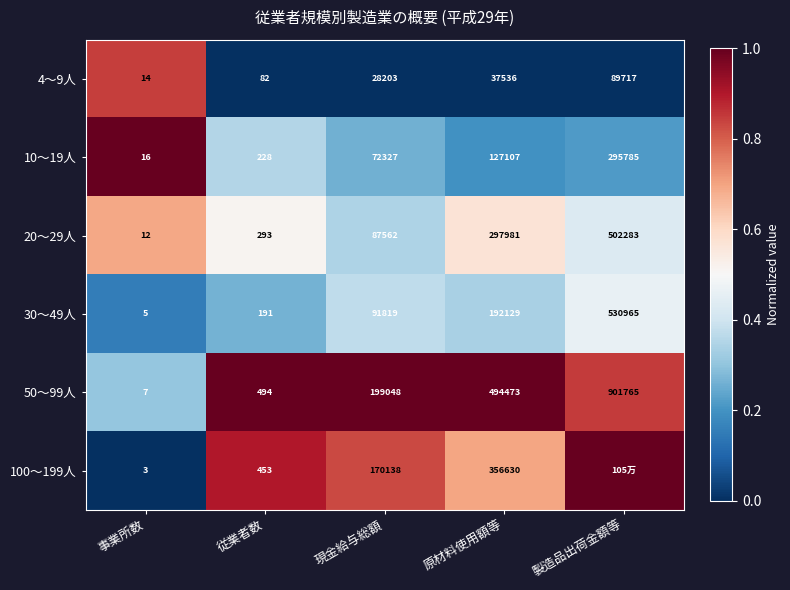

Rank the categories by 10～19人 value from lowest to highest.

事業所数, 従業者数, 現金給与総額, 原材料使用額等, 製造品出荷金額等